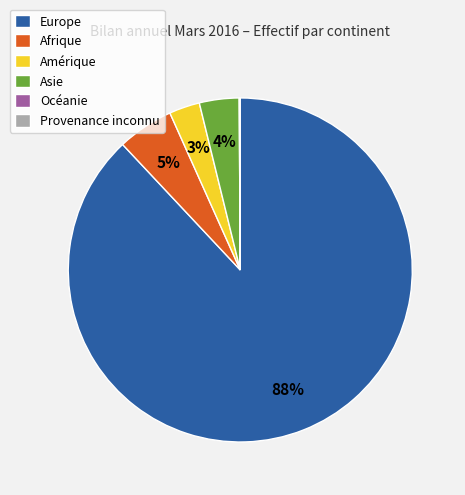

Do Asie and Europe together represent more than half of the pie?

Yes